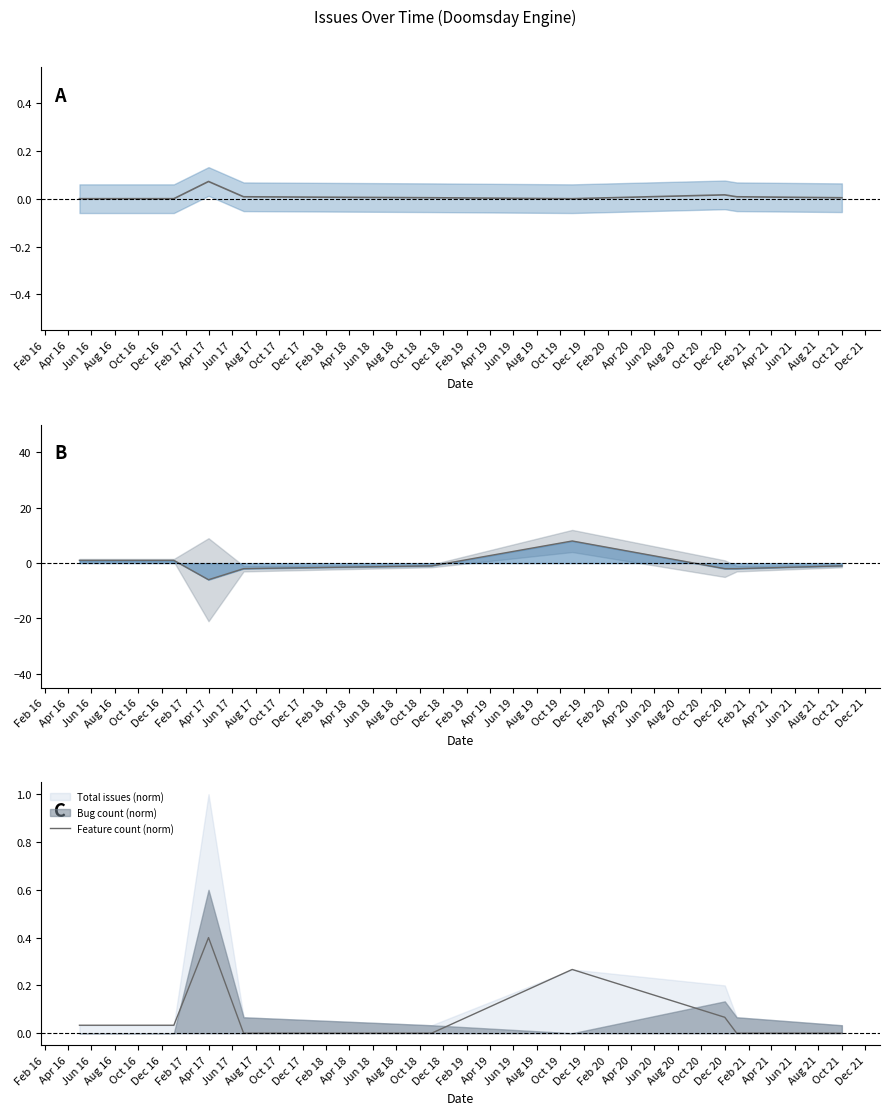

How many data points in Difference are less than -1?

4